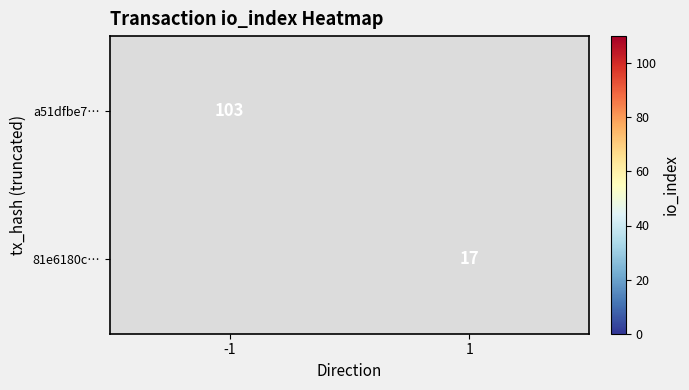

Is it true that a51dfbe7… equals 103.0 at -1?

True